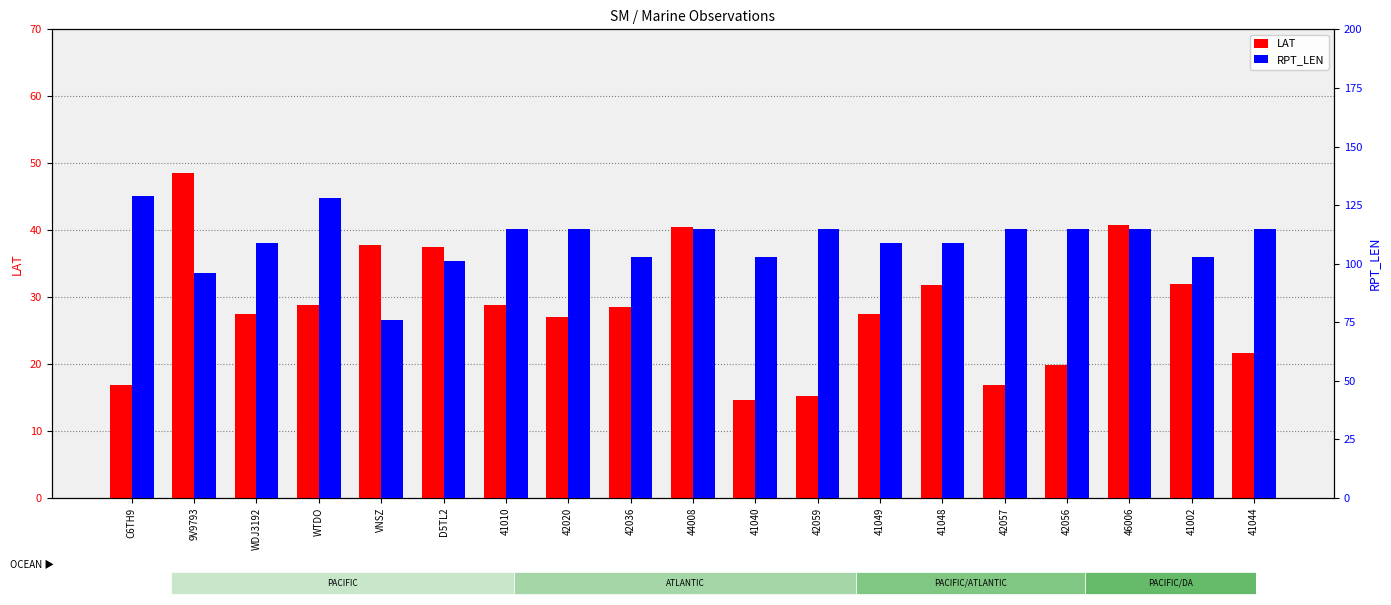

What is the average value of the LAT series?

28.5